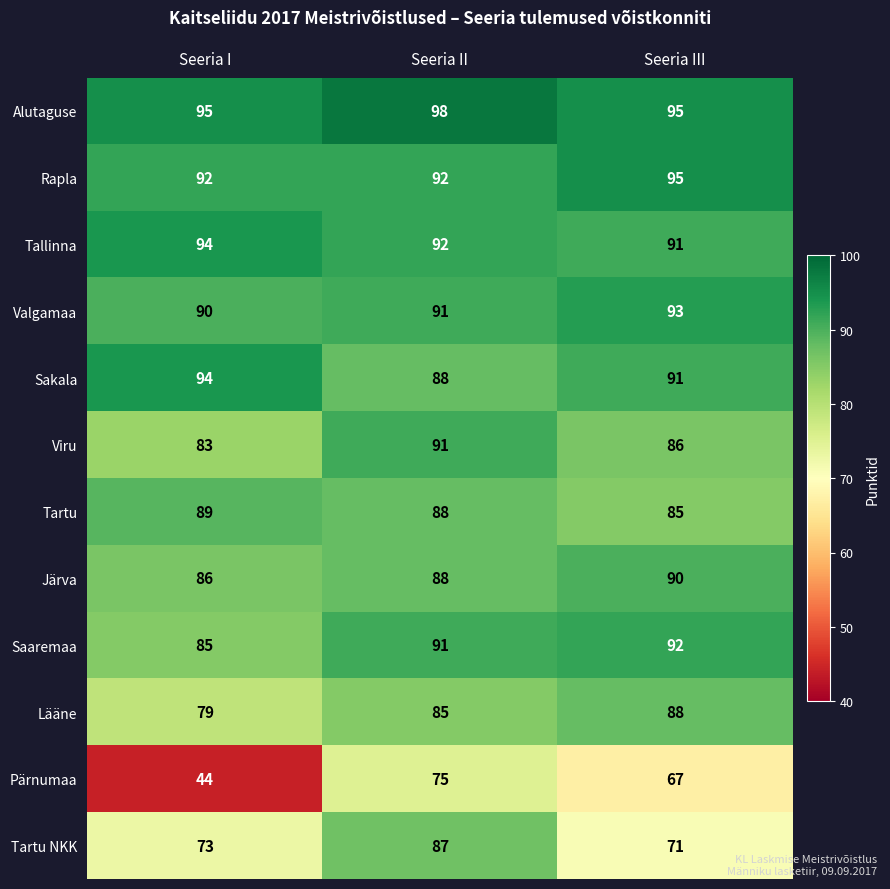

Rank the categories by Pärnumaa value from highest to lowest.

Seeria II, Seeria III, Seeria I